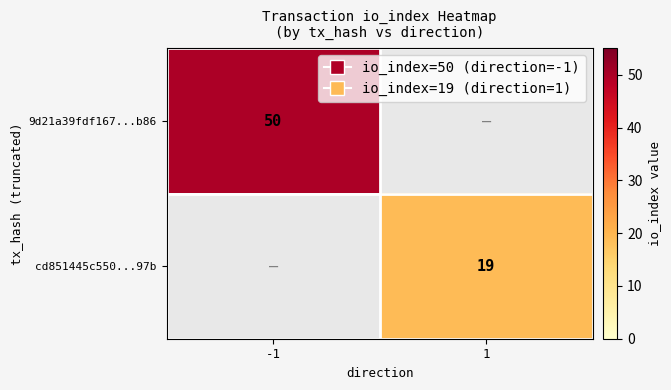

Is the value of cd851445c550...97b at 1 greater than the value of 9d21a39fdf167...b86 at -1?

No